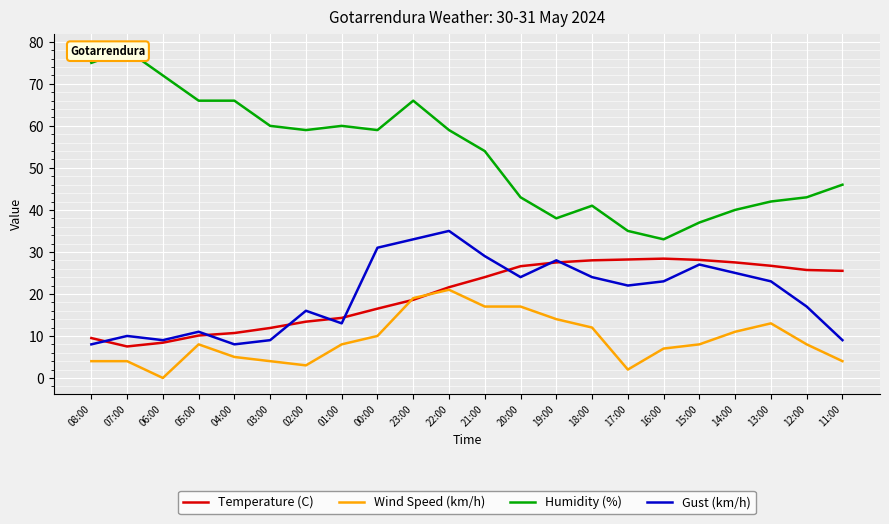

Where is the first local maximum for Wind Speed (km/h)?

05:00